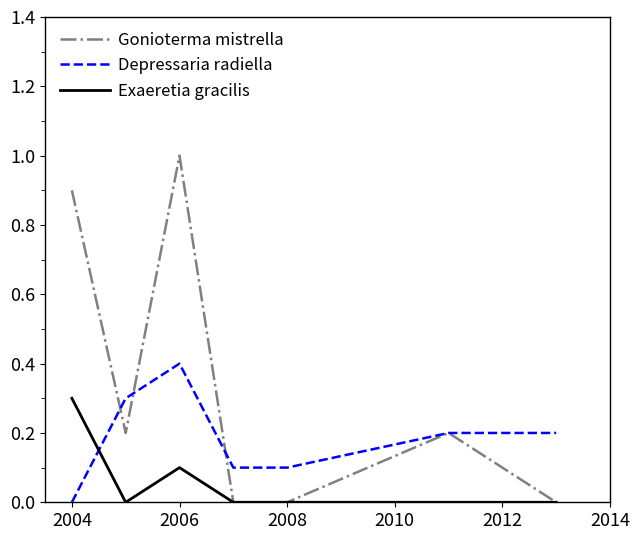

Which series has the largest total across all categories?

Gonioterma mistrella